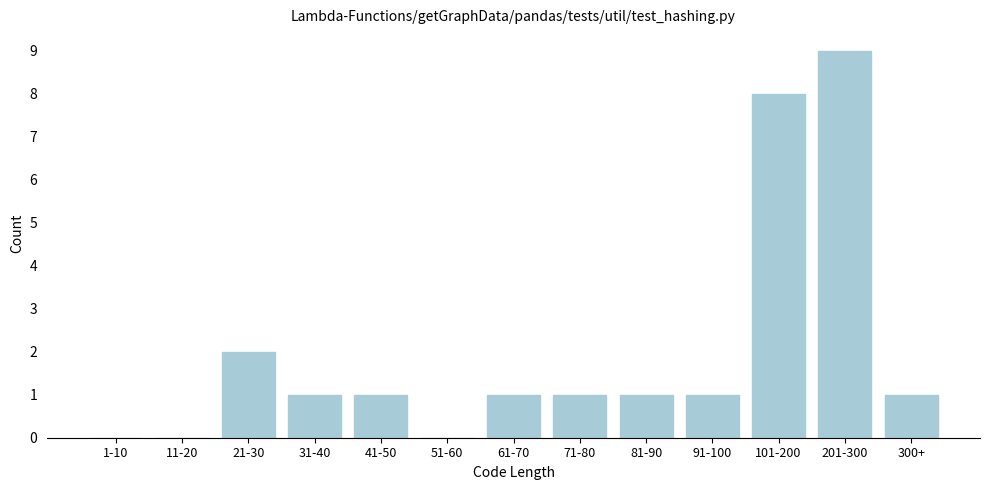

Reading left to right, transcribe all the data shown in this chart.

1-10=0	11-20=0	21-30=2	31-40=1	41-50=1	51-60=0	61-70=1	71-80=1	81-90=1	91-100=1	101-200=8	201-300=9	300+=1